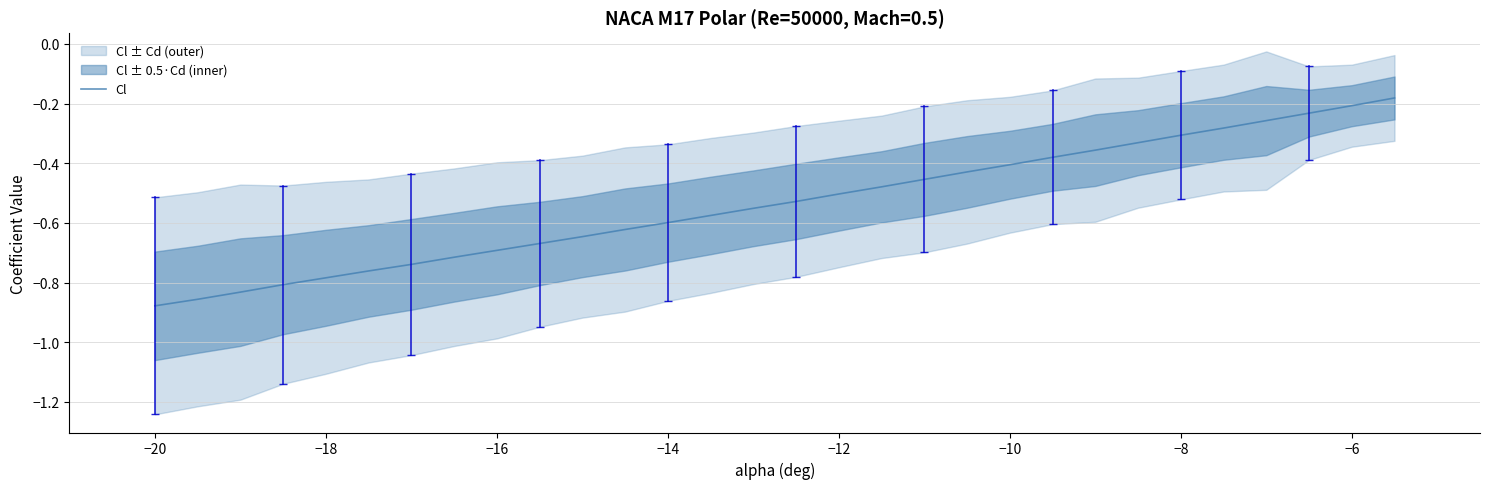

Is it true that Cl equals -0.2 at −6?

True